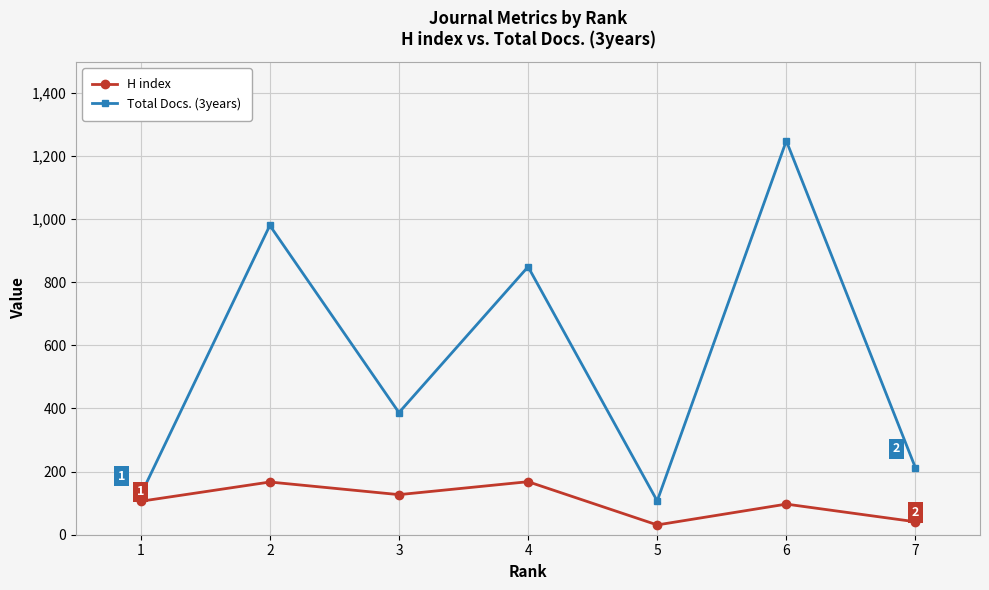

What is the highest value of the Total Docs. (3years) series?

1248